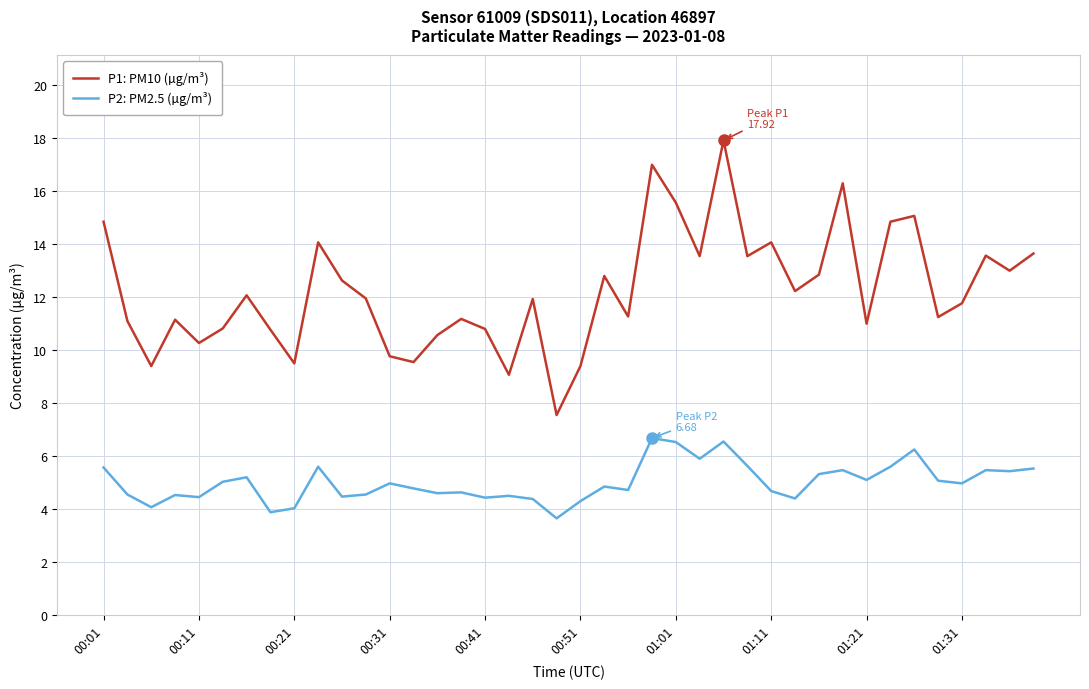

True or false: P1: PM10 (µg/m³) and P2: PM2.5 (µg/m³) cross at least once.

False